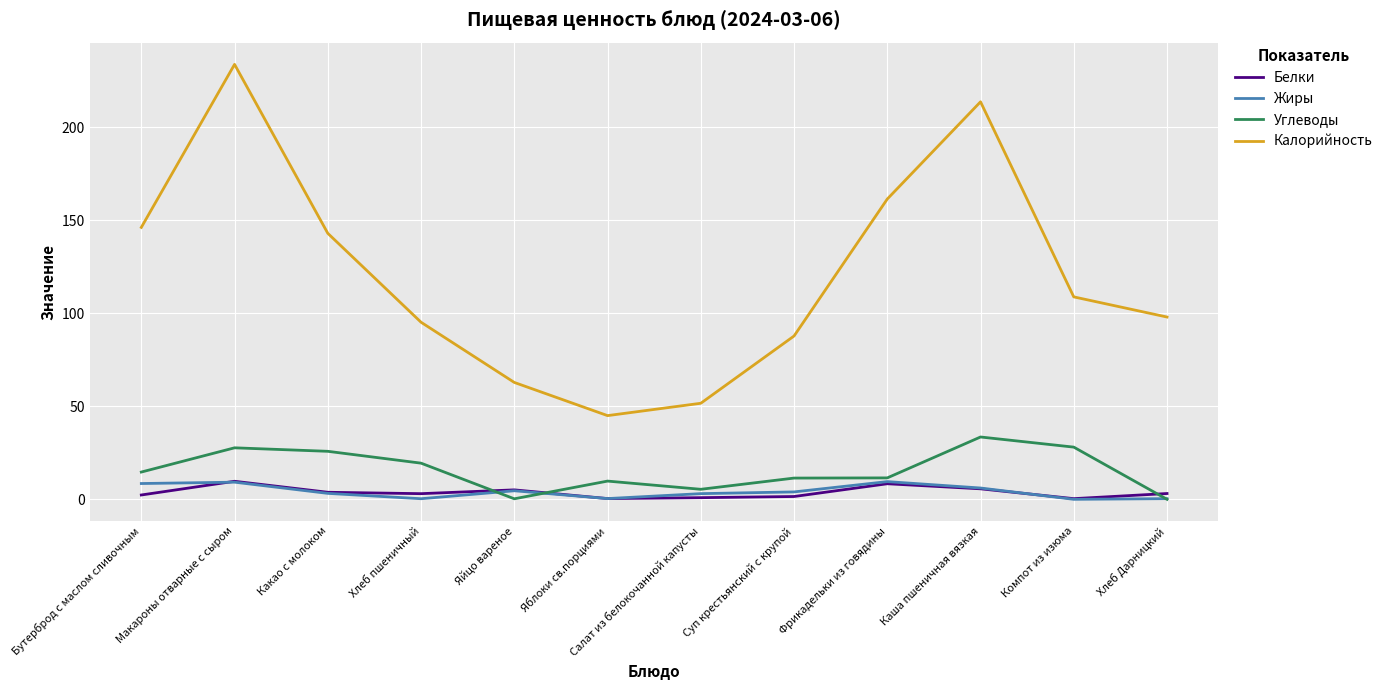

Which series has the largest total across all categories?

Калорийность